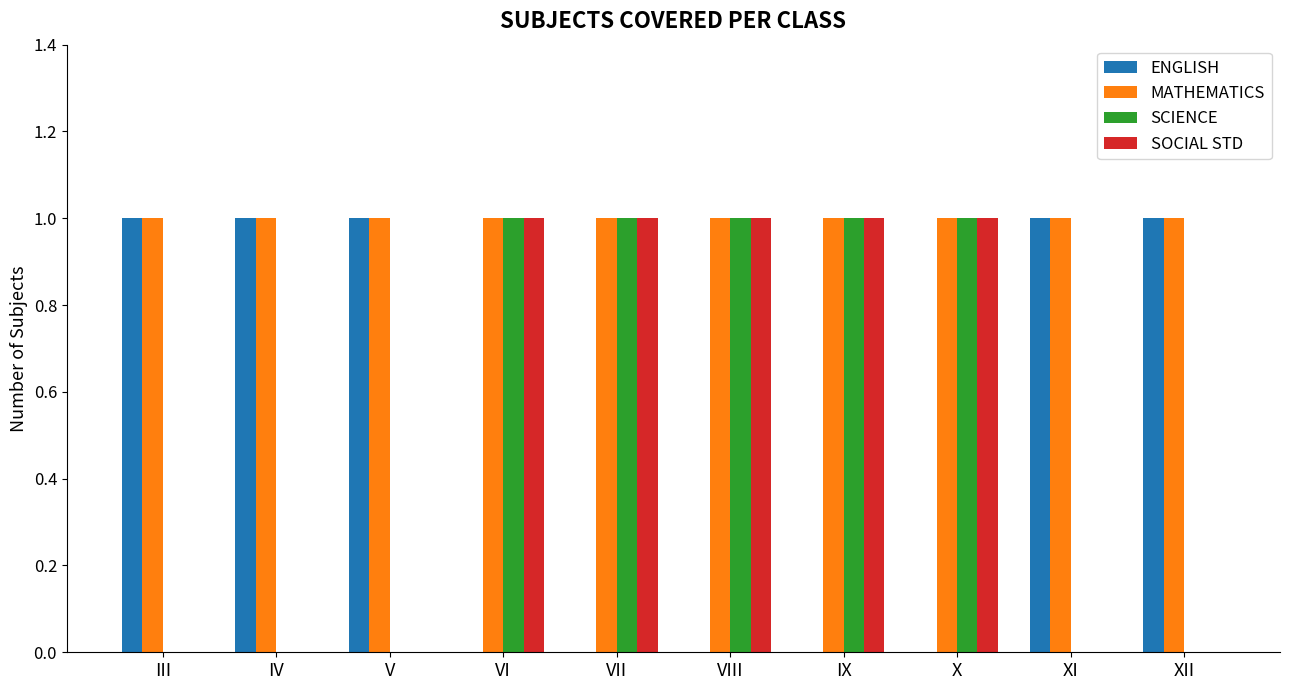

What is the sum of the MATHEMATICS values at IX and V?

2